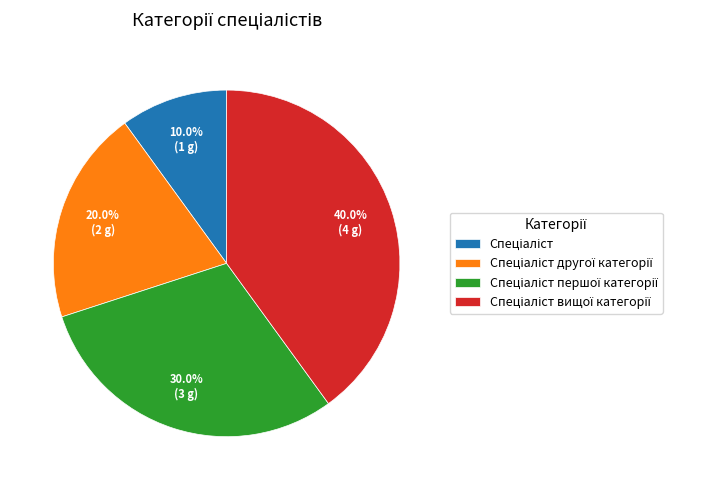

Does any single category account for the majority?

No